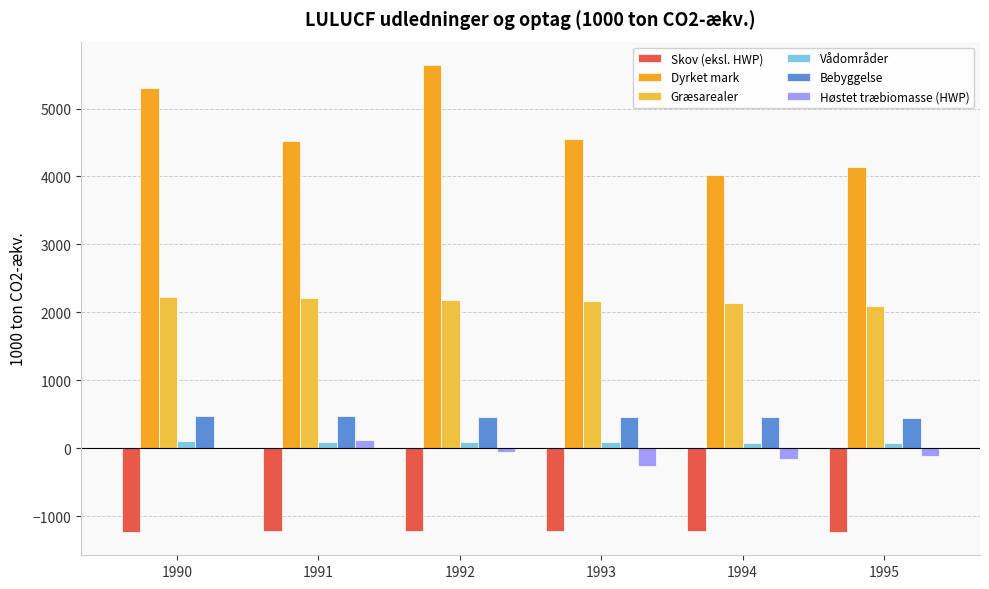

Reading left to right, list all the values displayed in this chart.

Skov (eksl. HWP): -1228.7	-1225.2	-1223.0	-1222.2	-1222.8	-1232.5
Dyrket mark: 5297.9	4515.3	5641.0	4546.3	4015.5	4144.9
Græsarealer: 2229.7	2210.8	2185.7	2171.3	2141.5	2086.8
Vådområder: 104.8	96.9	97.0	84.9	81.6	77.9
Bebyggelse: 472.2	468.9	465.4	462.1	458.7	440.0
Høstet træbiomasse (HWP): -2.4	123.1	-51.3	-265.6	-152.7	-116.1